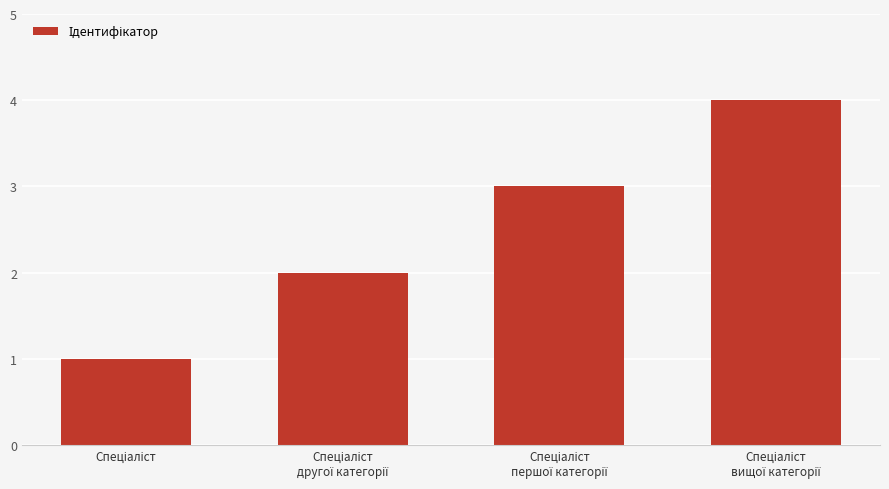

Count the number of data series in this chart.

1